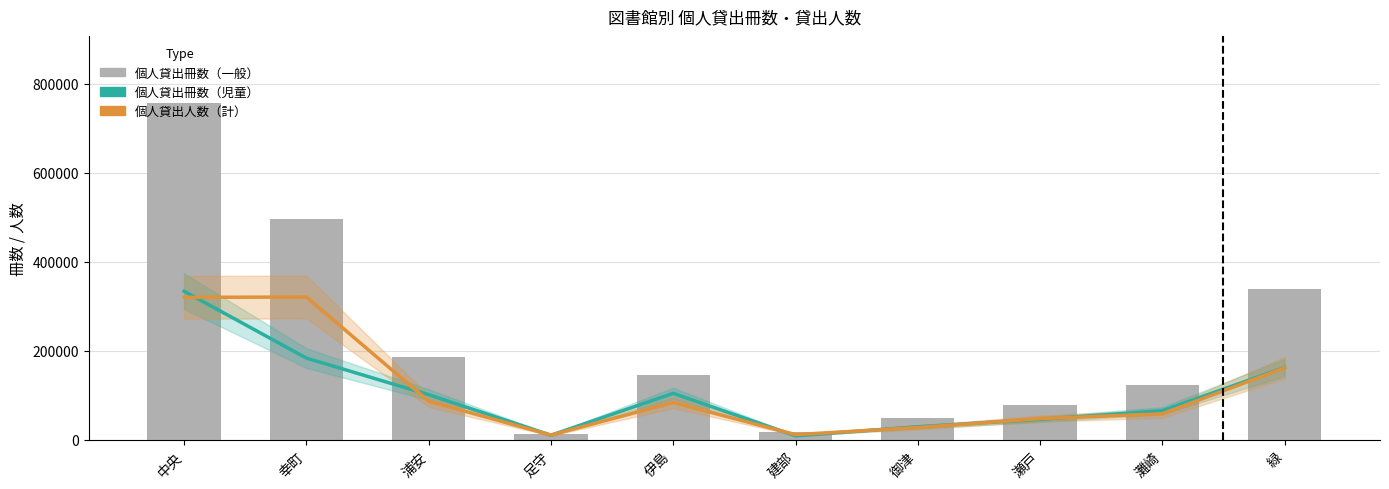

Reading left to right, transcribe all the data shown in this chart.

個人貸出冊数（児童）: 333903	183569	101360	10212	104390	8855	29219	45855	65369	162522
個人貸出人数（計）×2: 320194	320920	86574	10586	83694	11606	27476	47580	58262	161848
個人貸出冊数（一般）: 756740	495262	186372	13747	145007	18544	49238	77134	124147	339013